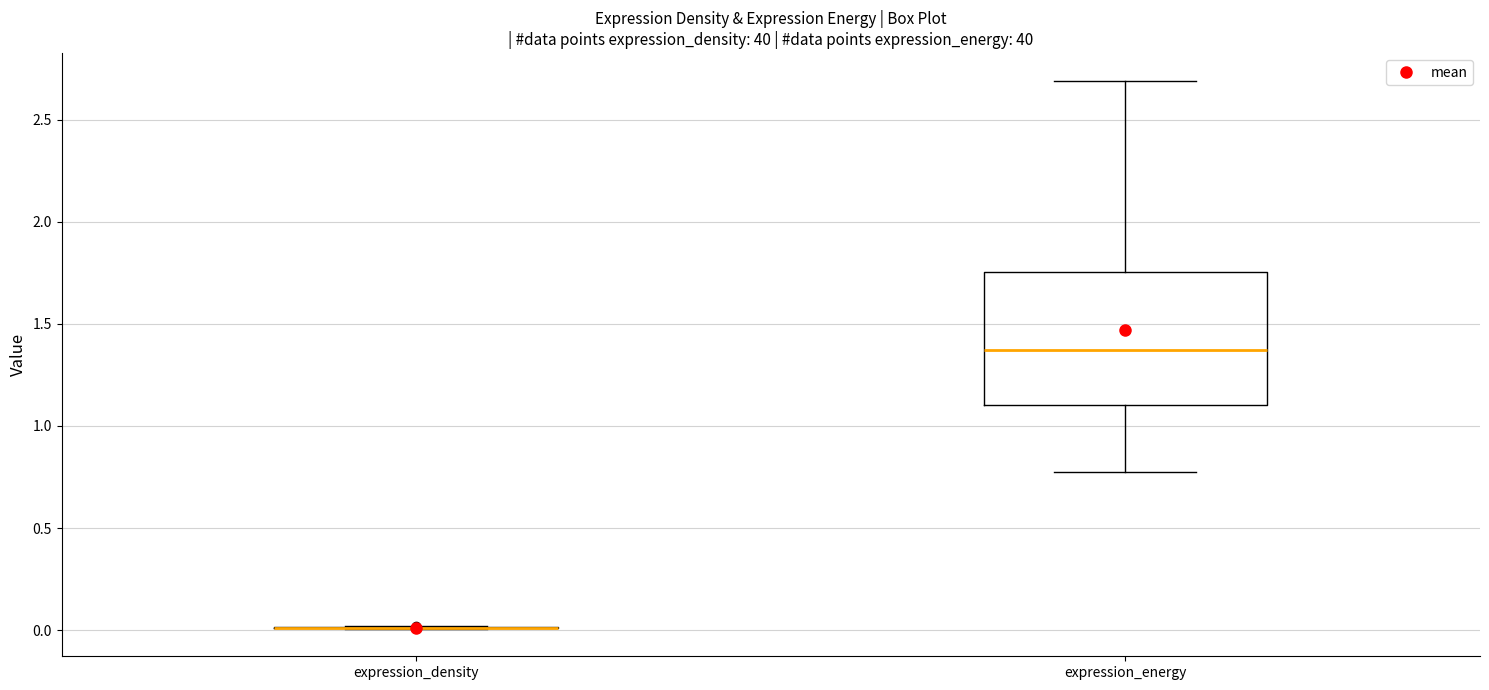

Comparing the boxes themselves (not the whiskers), which one is the tallest?

expression_energy